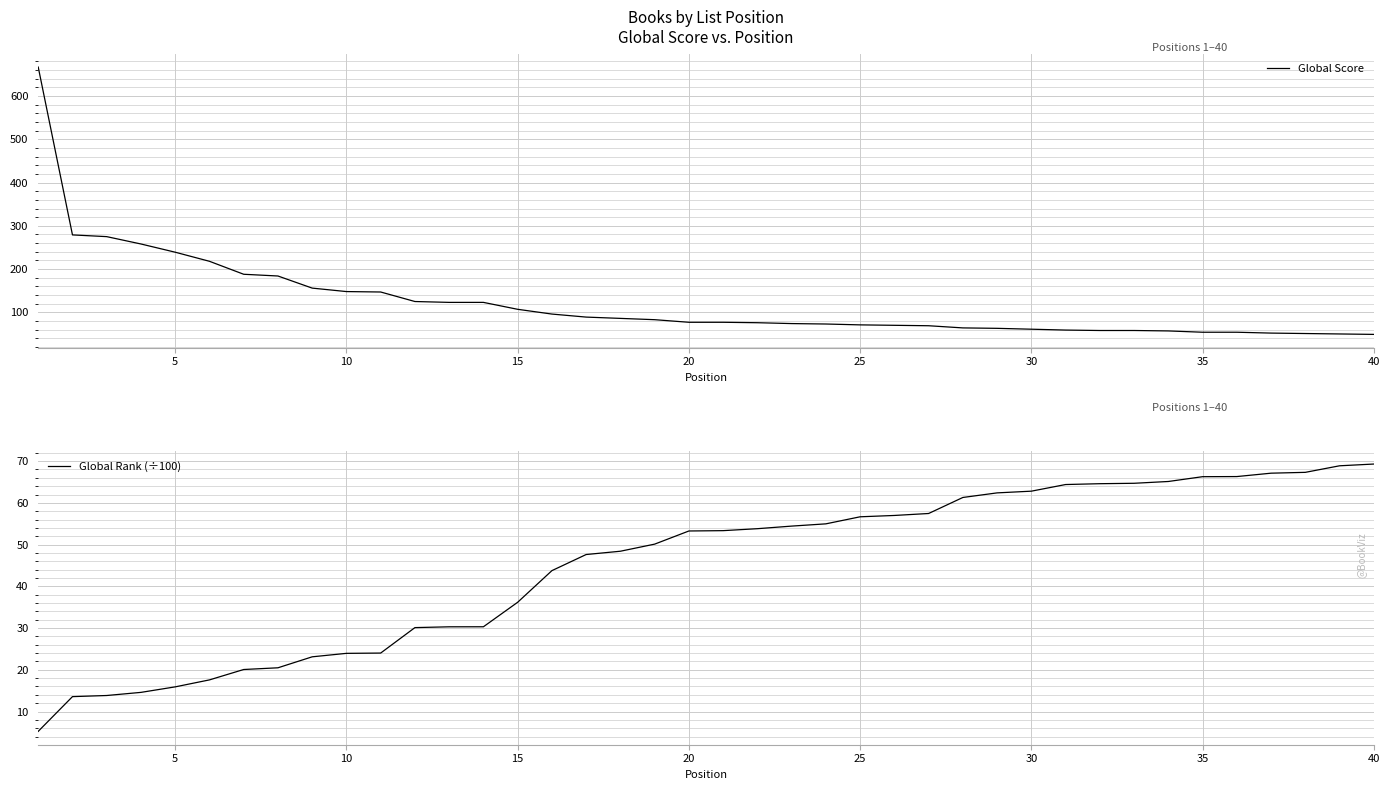

What is the maximum value for Global Score?

667